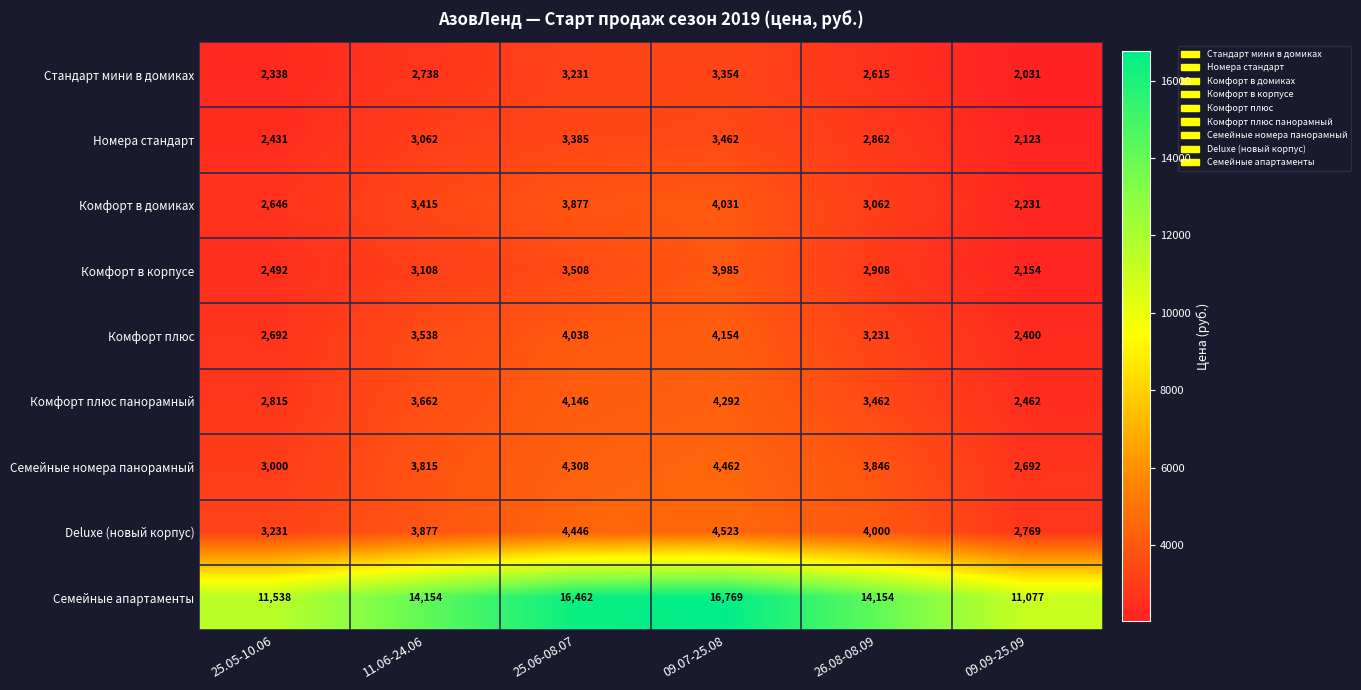

What is the total value across all series at 26.08-08.09?

40140